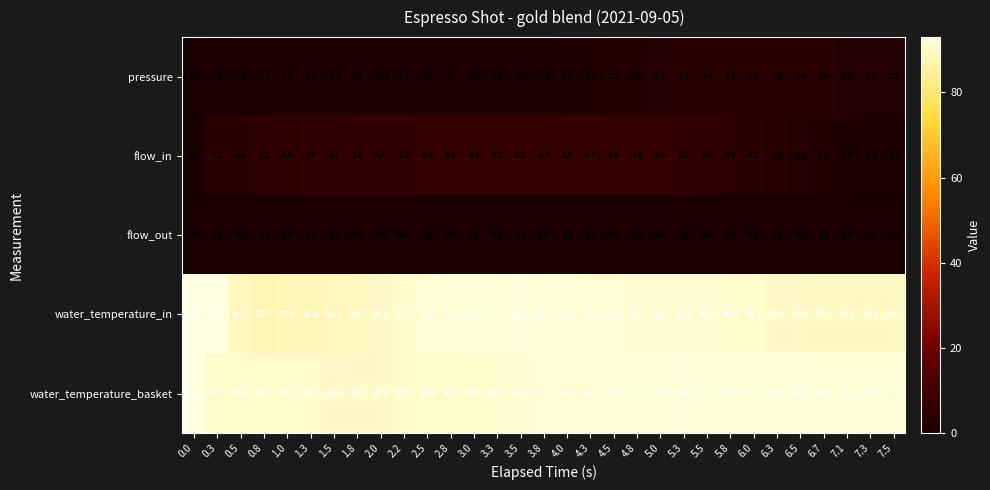

Rank the series at 6.7 from highest to lowest value.

water_temperature_basket, water_temperature_in, pressure, flow_in, flow_out